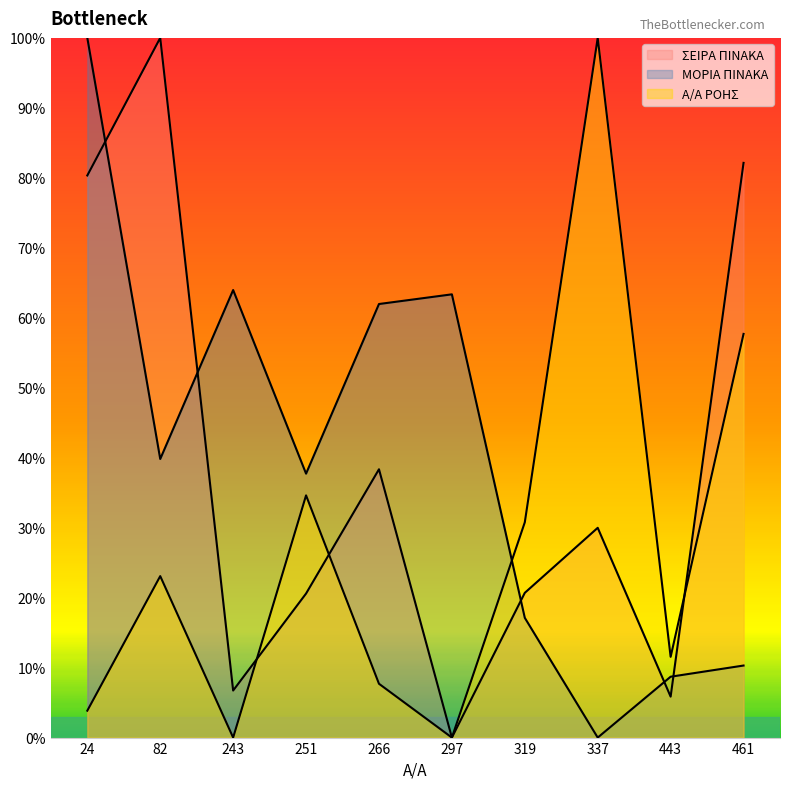

How many data points in ΣΕΙΡΑ ΠΙΝΑΚΑ are less than 29?

5